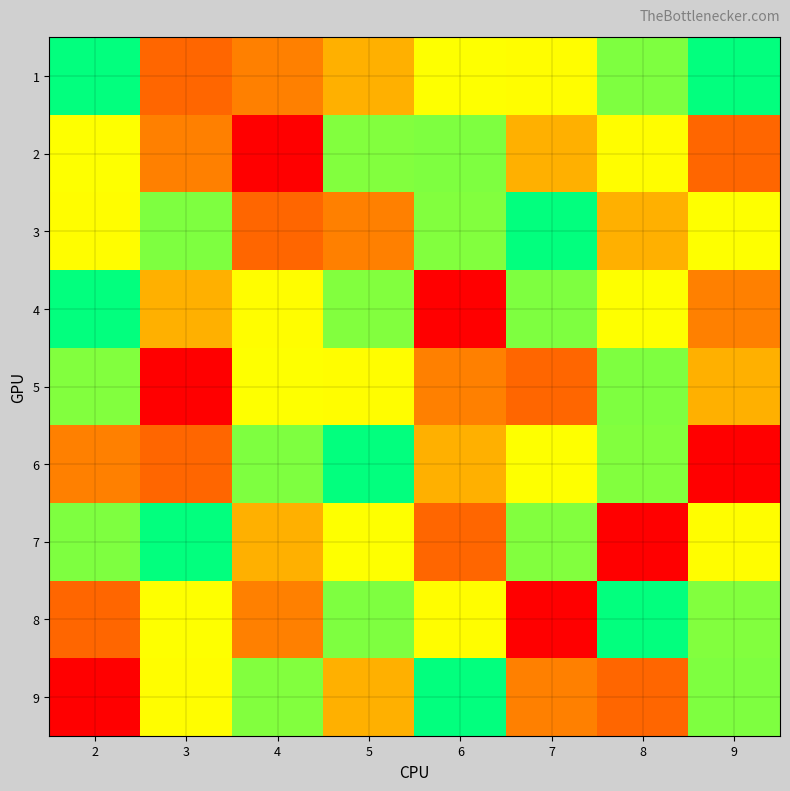

Reading right to left, what are all the values shown in this chart?

1: 9=5	8=4	7=7	6=3	5=8	4=2	3=9	2=5
2: 9=9	8=7	7=8	6=4	5=6	4=1	3=2	2=3
3: 9=3	8=8	7=5	6=6	5=2	4=9	3=4	2=7
4: 9=2	8=3	7=4	6=1	5=6	4=7	3=8	2=5
5: 9=8	8=4	7=9	6=2	5=7	4=3	3=1	2=6
6: 9=1	8=6	7=3	6=8	5=5	4=4	3=9	2=2
7: 9=7	8=1	7=6	6=9	5=3	4=8	3=5	2=4
8: 9=6	8=5	7=1	6=7	5=4	4=2	3=3	2=9
9: 9=4	8=9	7=2	6=5	5=8	4=6	3=7	2=1